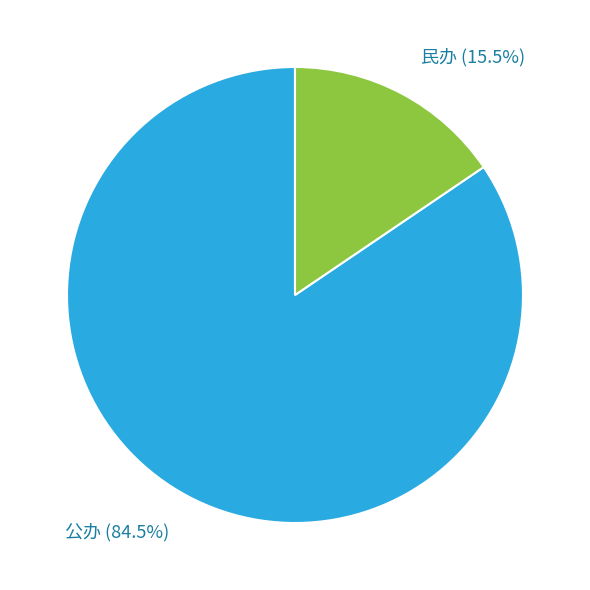

Count the number of slices in the pie.

2